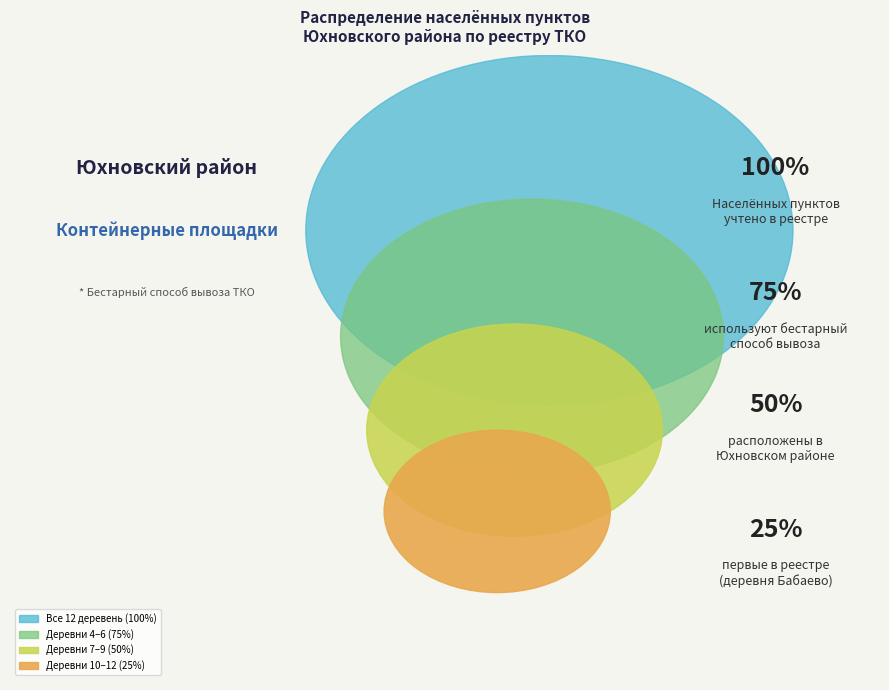

Do деревня Тибеки and деревня Бабаево together represent more than half of the pie?

No